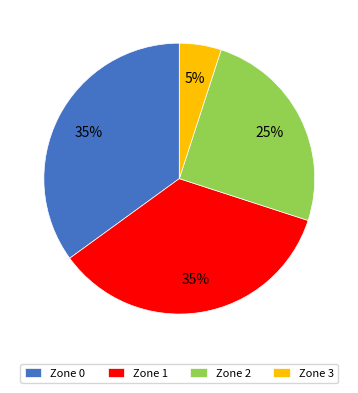

To the nearest percent, what is the combined percentage of Zone 1 and Zone 0?

70%